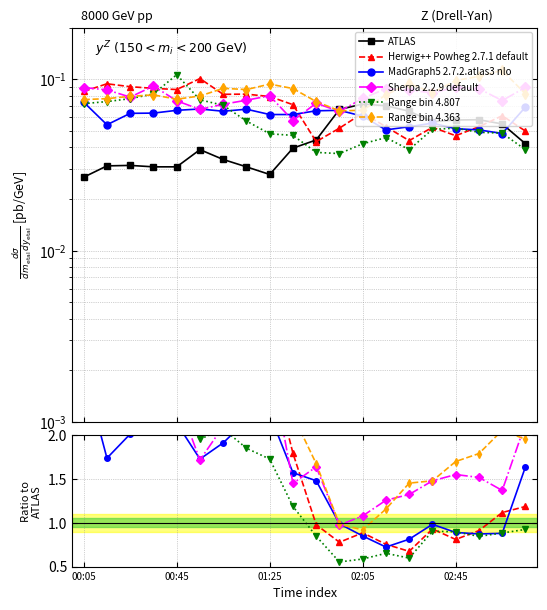

Between 18 and 6, which is larger?

18